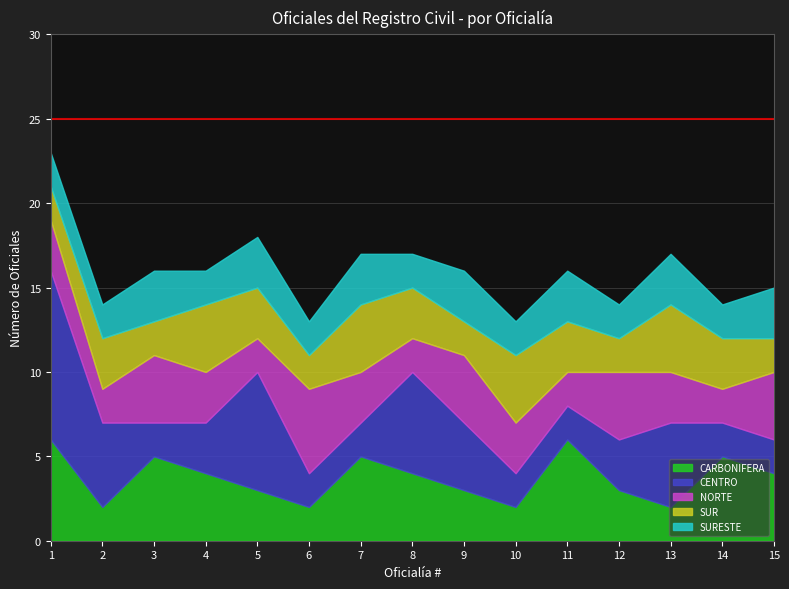

What are all the series names shown in the legend?

CARBONIFERA, CENTRO, NORTE, SUR, SURESTE